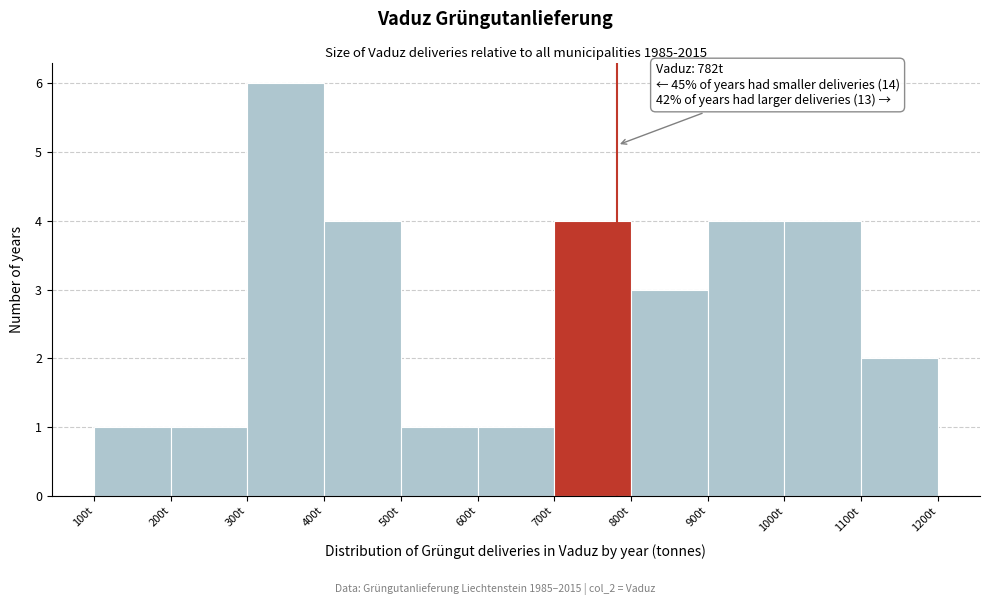

Over which range of the x-axis is the bar tallest?

300 to 400